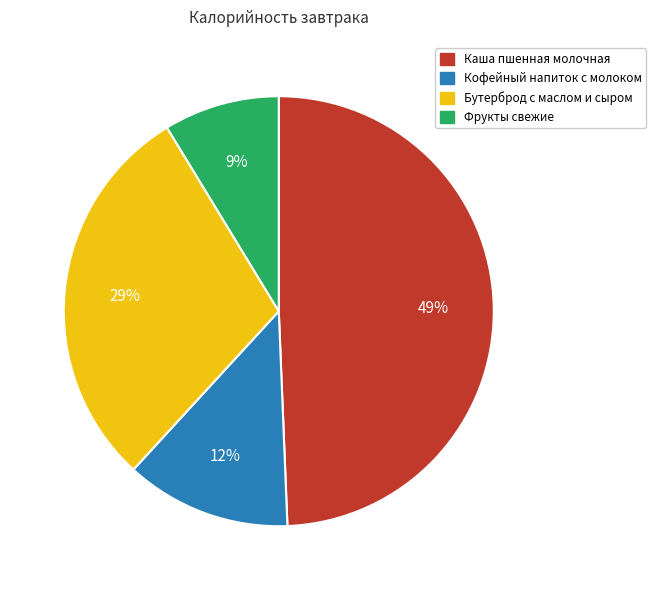

Is the sum of Бутерброд с маслом и сыром and Фрукты свежие greater than half?

No